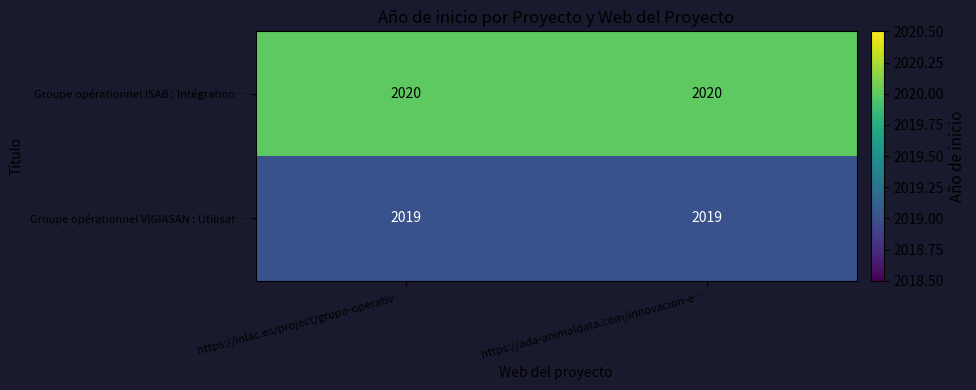

What is the maximum value for Groupe opérationnel ISAB : Intégration…?

2020